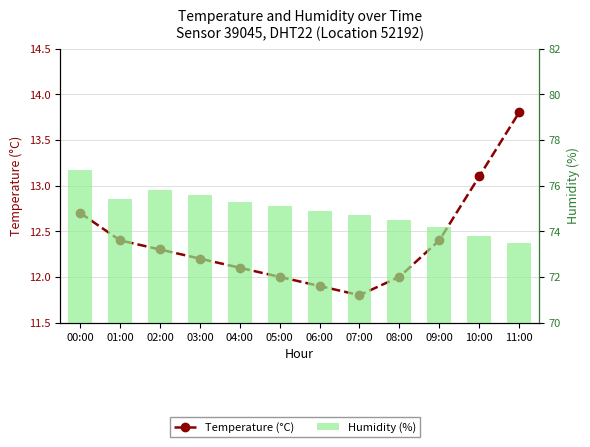

What position from the right is 04:00?

8